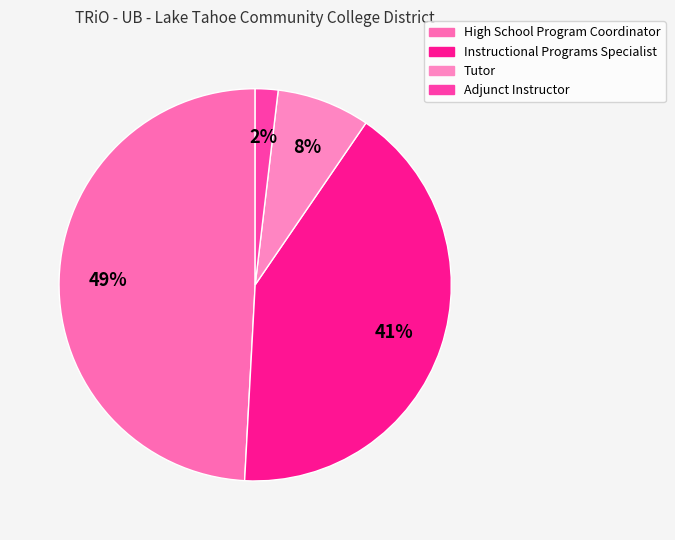

Combined, do Tutor and Adjunct Instructor account for over 50%?

No